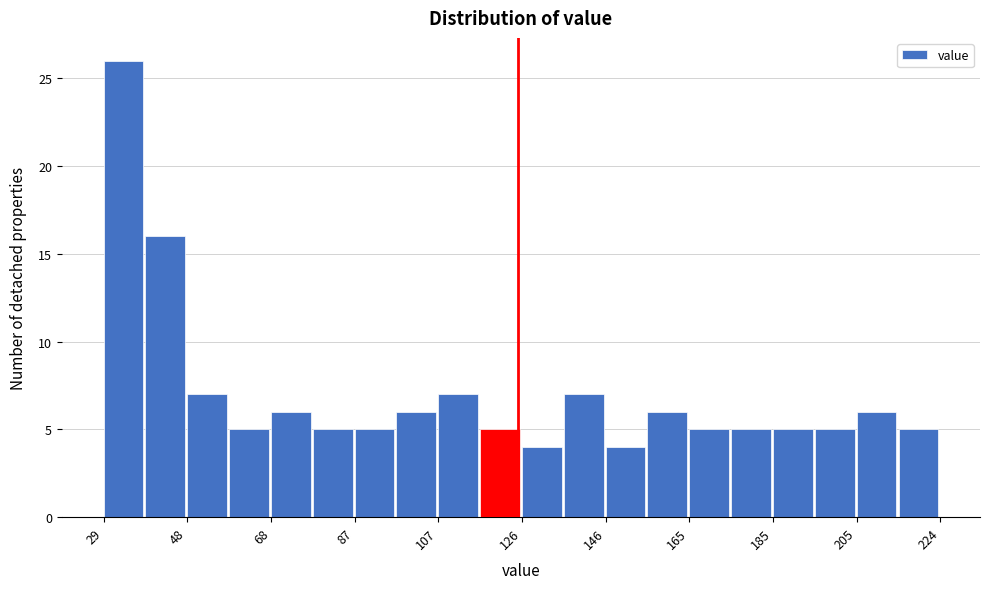

Which range on the x-axis has the tallest bar?

30 to 38